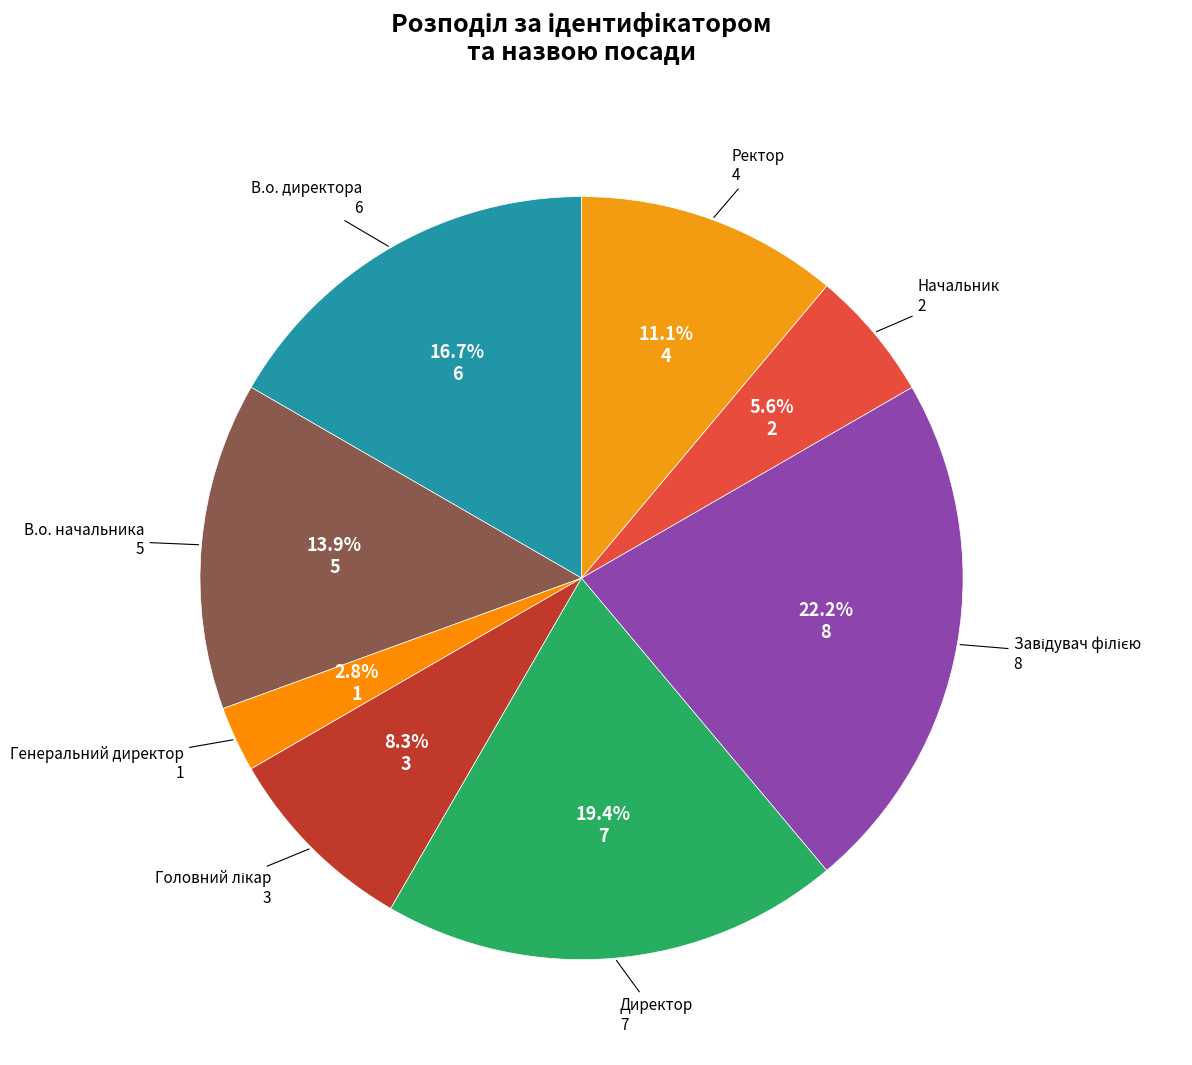

Count the number of slices in the pie.

8